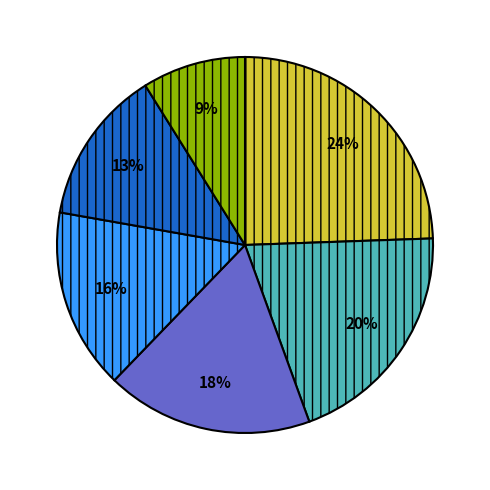

Count the number of slices in the pie.

6